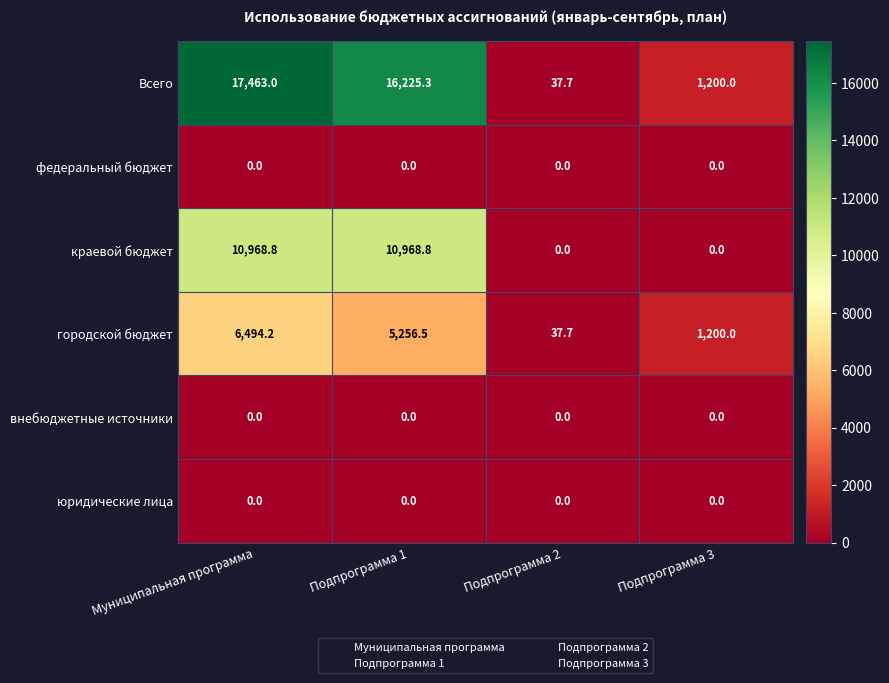

At which label is городской бюджет closest to 3265?

Подпрограмма 1